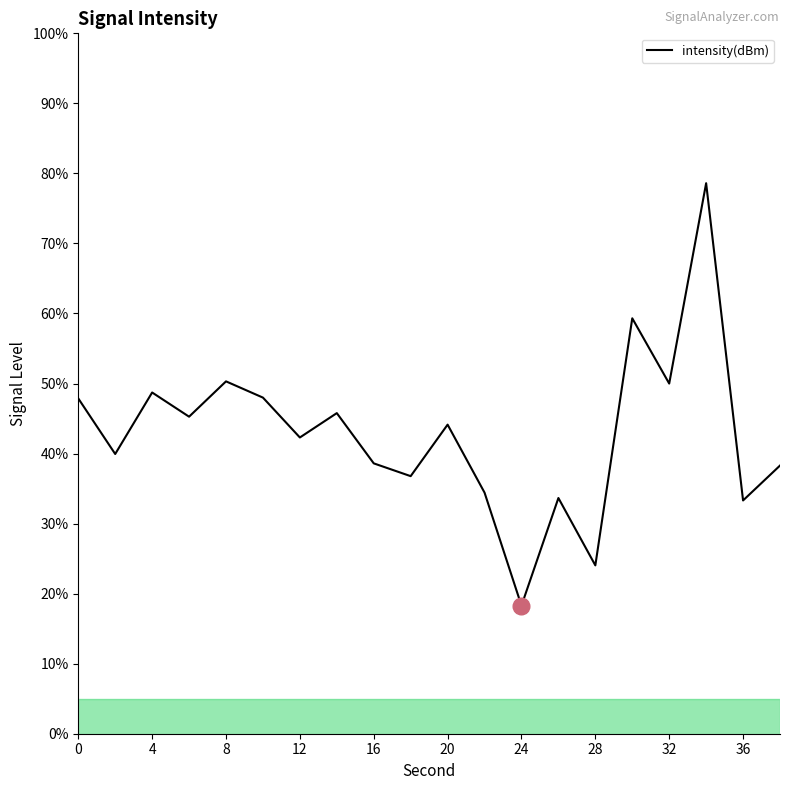

What is the greatest value displayed?

78.6